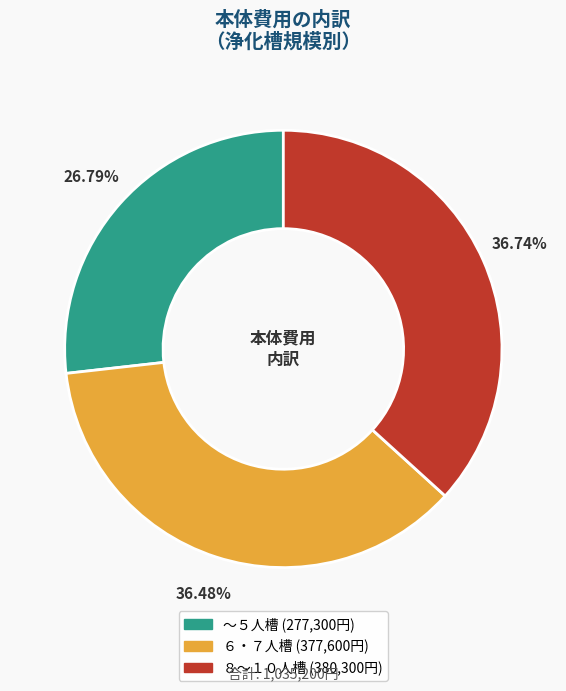

Count the number of slices in the pie.

3